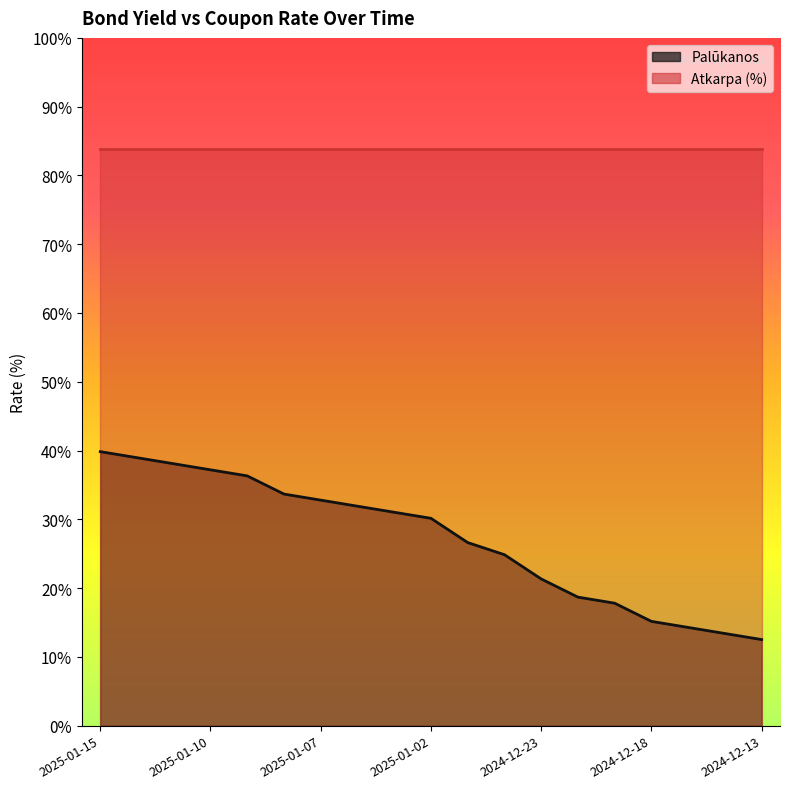

The chart shows a value of 0.3 at 2024-12-18. True or false?

False